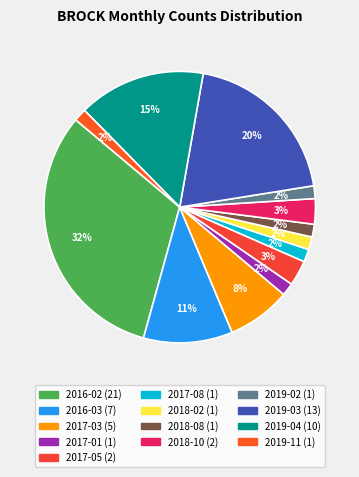

Rank the categories by value from lowest to highest.

2017-01, 2017-08, 2018-02, 2018-08, 2019-02, 2019-11, 2017-05, 2018-10, 2017-03, 2016-03, 2019-04, 2019-03, 2016-02